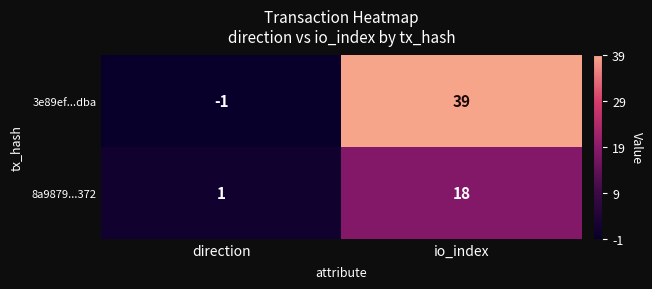

What is the average value of the 8a9879...372 series?

10